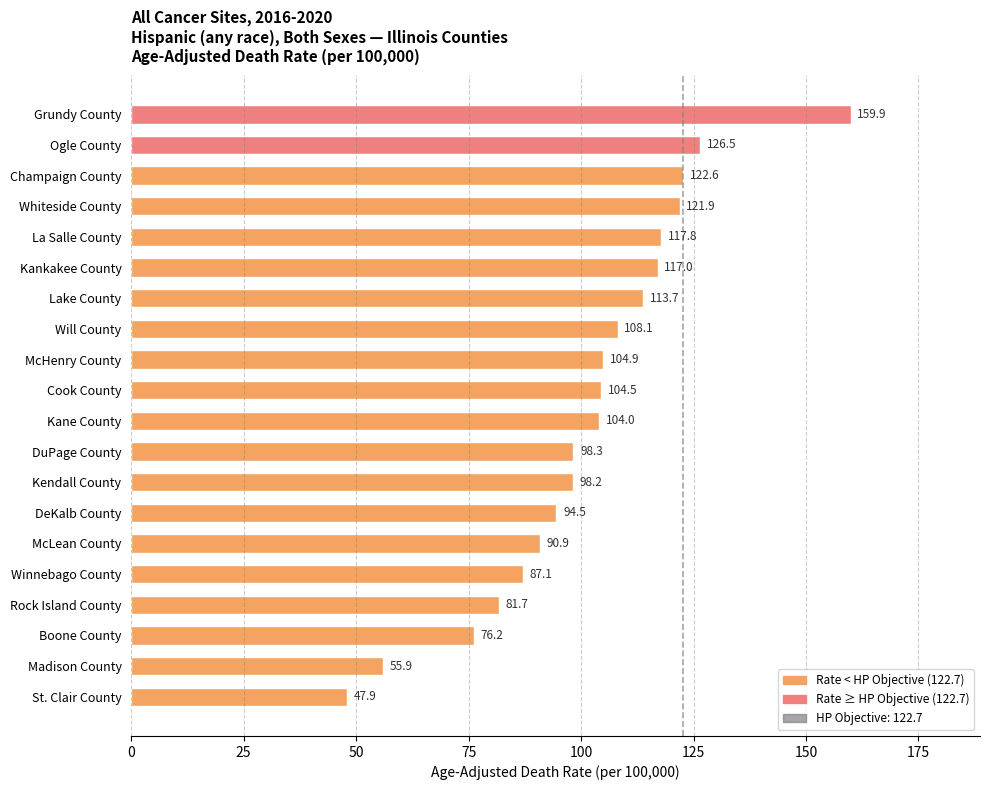

Are the bars horizontal?

Yes